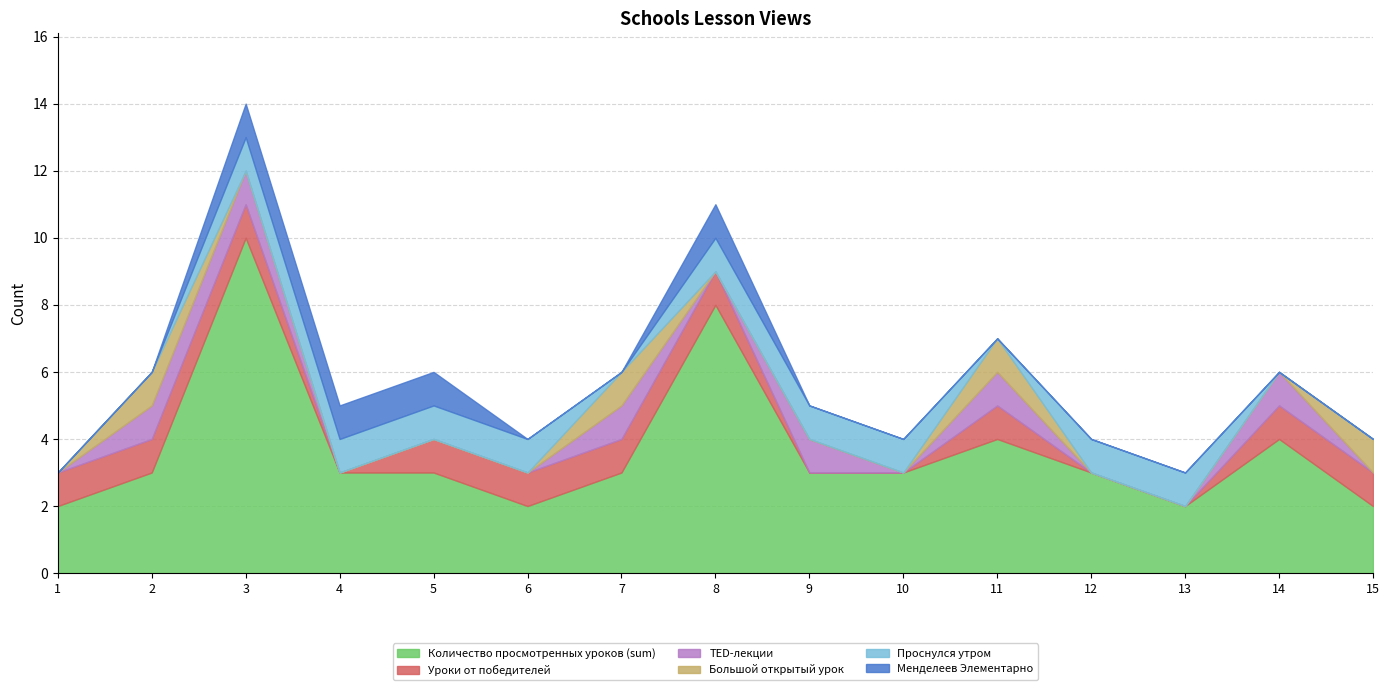

At which category does TED-лекции reach its first local valley?

8